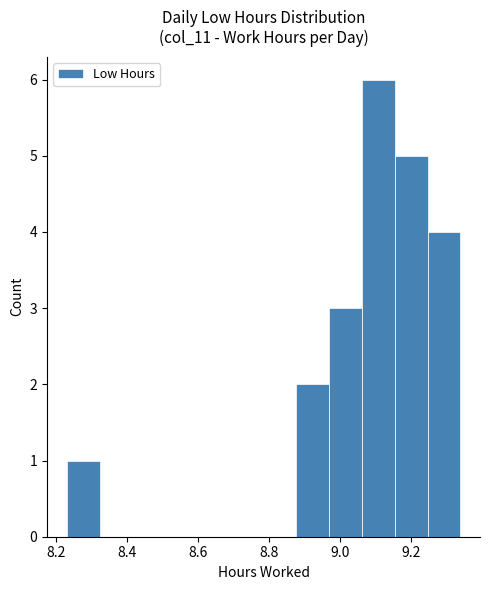

What is the height of the bar covering 9.24 to 9.34 on the x-axis? Neither the bar edges nor the heights are printed on the chart, so give them approximately, as read against the axes.

4